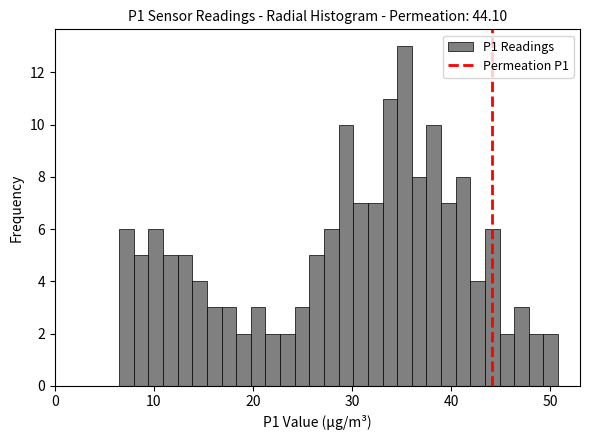

Around what value on the x-axis is the tallest bar? Give the approximate position of its centre, as read against the axis.

35